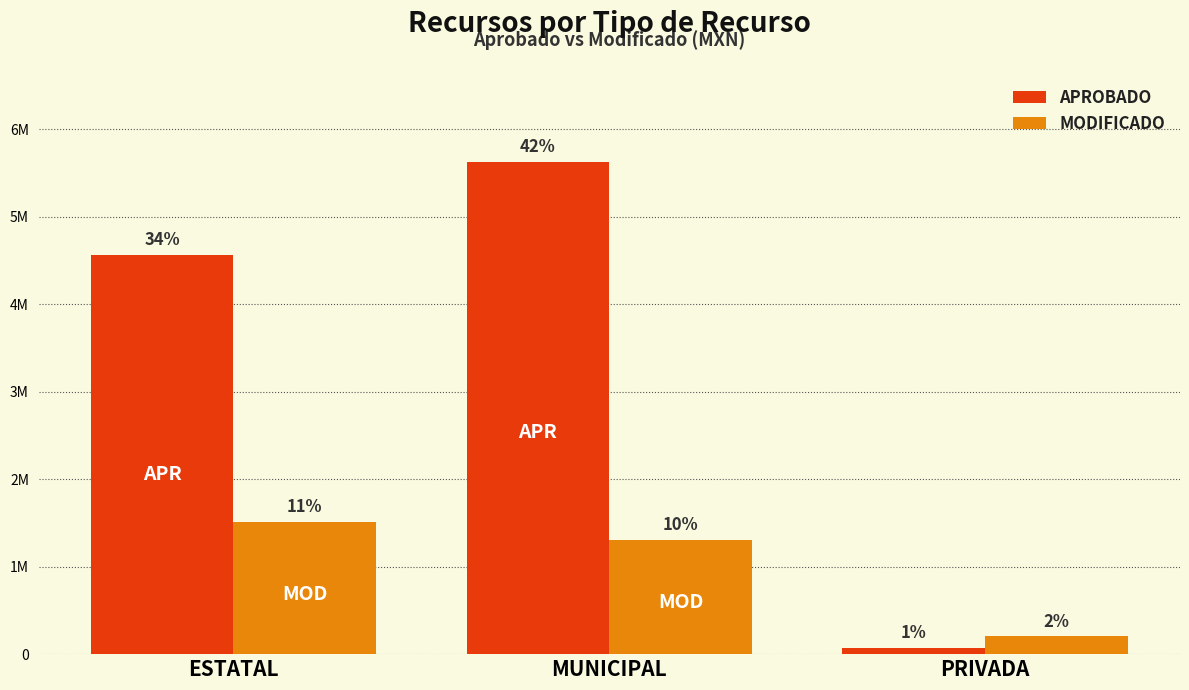

List the series in order of their peak value, lowest first.

MODIFICADO, APROBADO